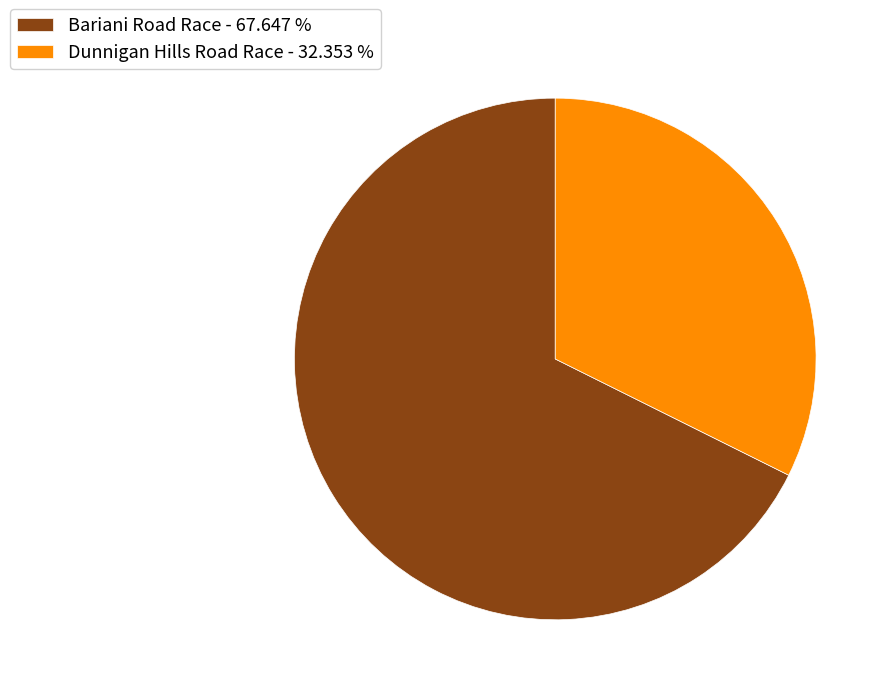

Rank the categories by value from highest to lowest.

Bariani Road Race, Dunnigan Hills Road Race